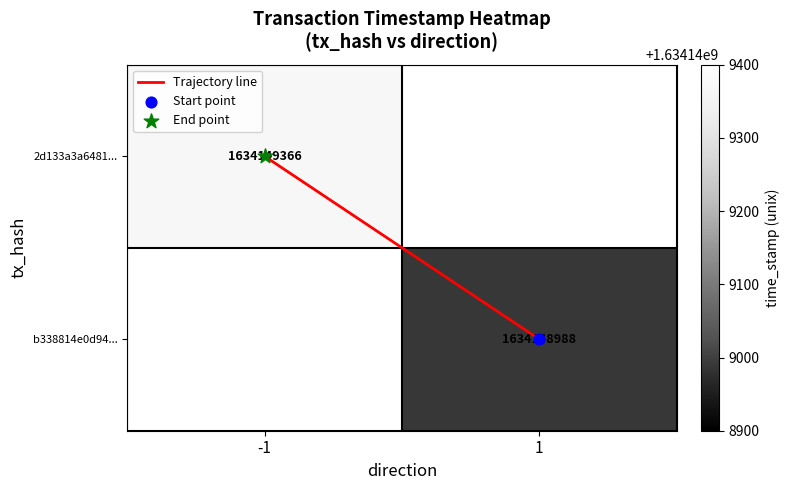

How many distinct data groups are displayed?

3